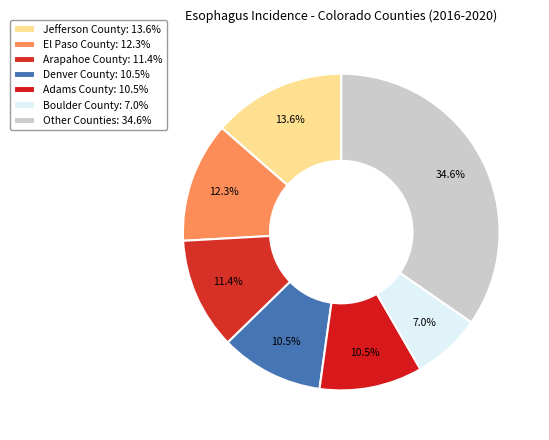

Count the number of slices in the pie.

7